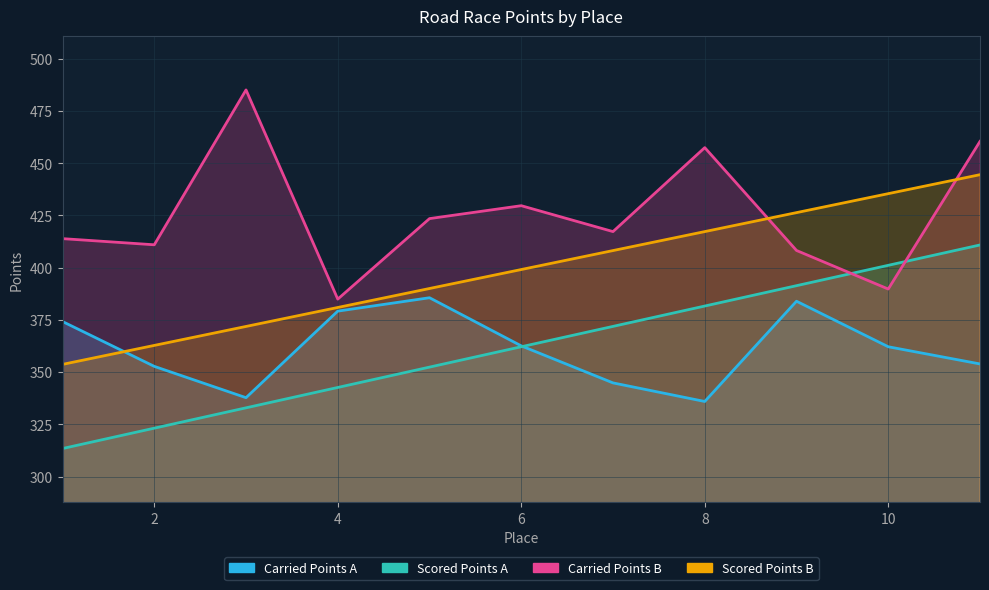

How many interior local peaks does the Carried Points series have?

2